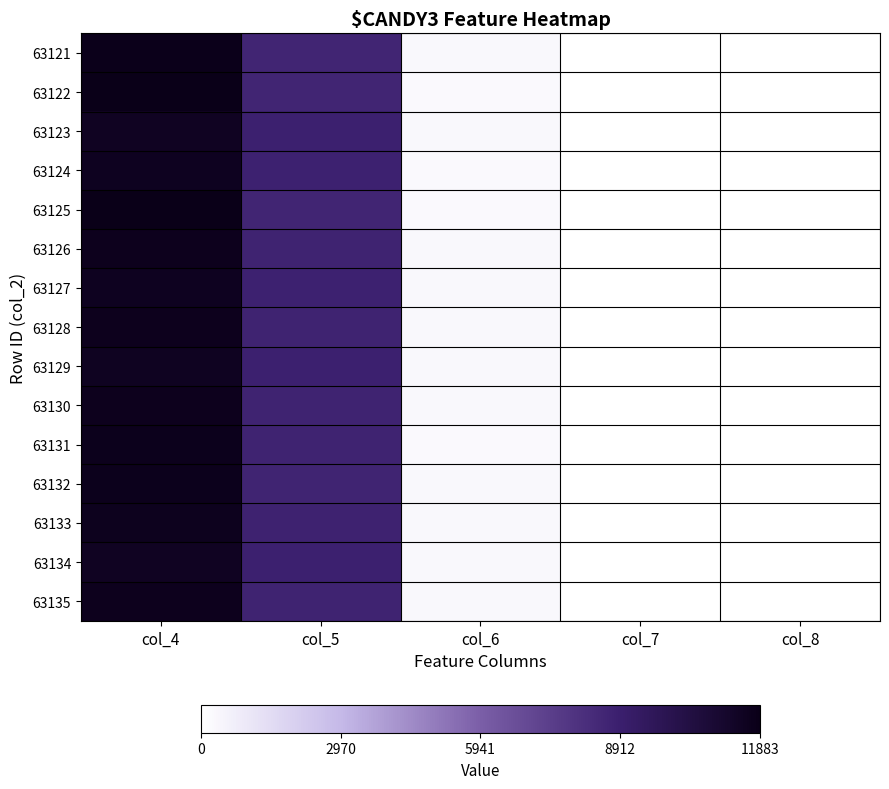

Count the number of categories in the chart.

5